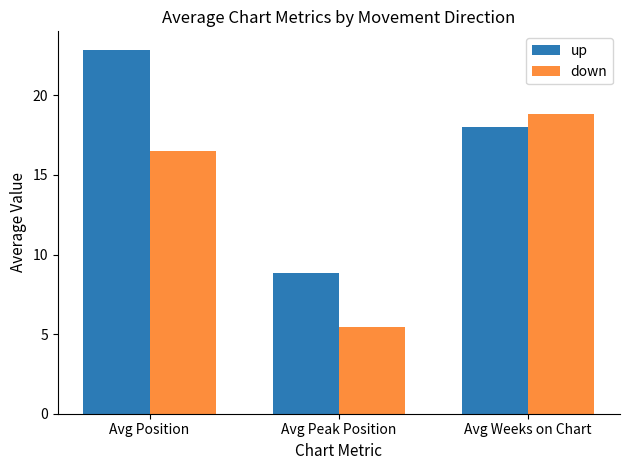

Between Avg Position and Avg Peak Position, which series saw the biggest shift?

up